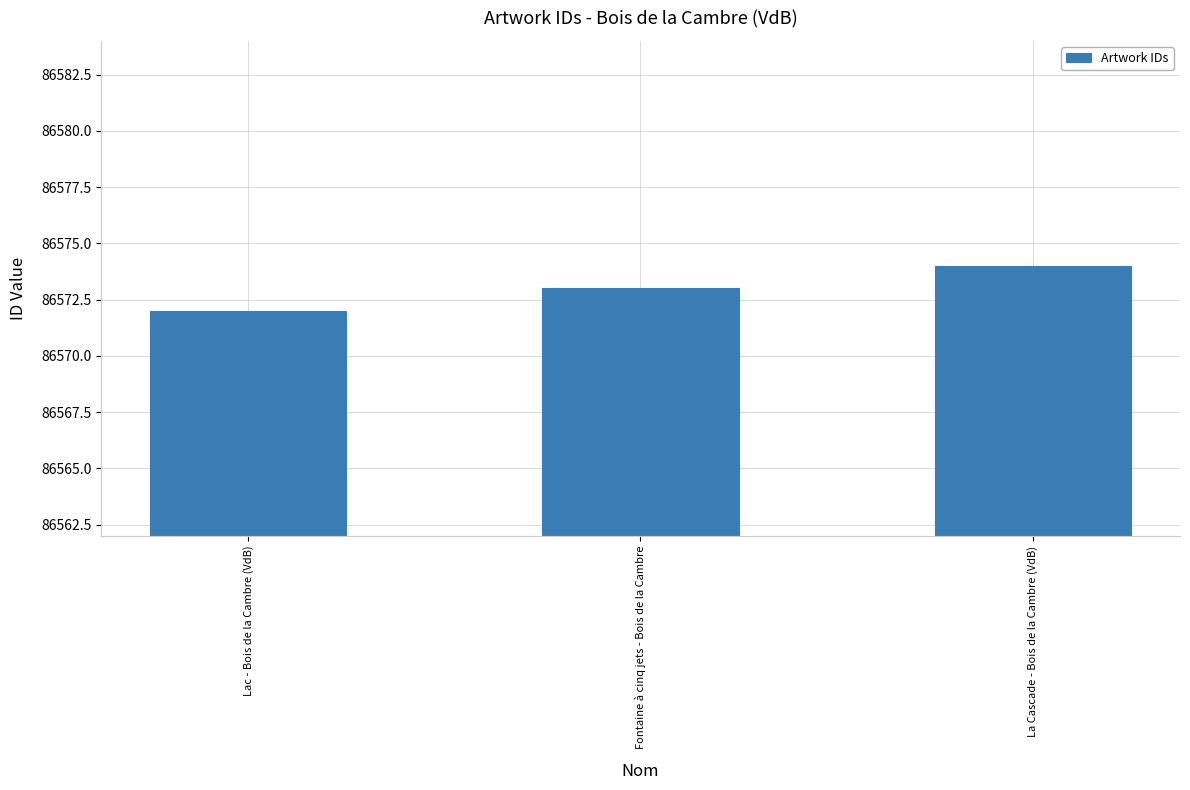

Rank the categories by value from highest to lowest.

La Cascade - Bois de la Cambre (VdB), Fontaine à cinq jets - Bois de la Cambre, Lac - Bois de la Cambre (VdB)